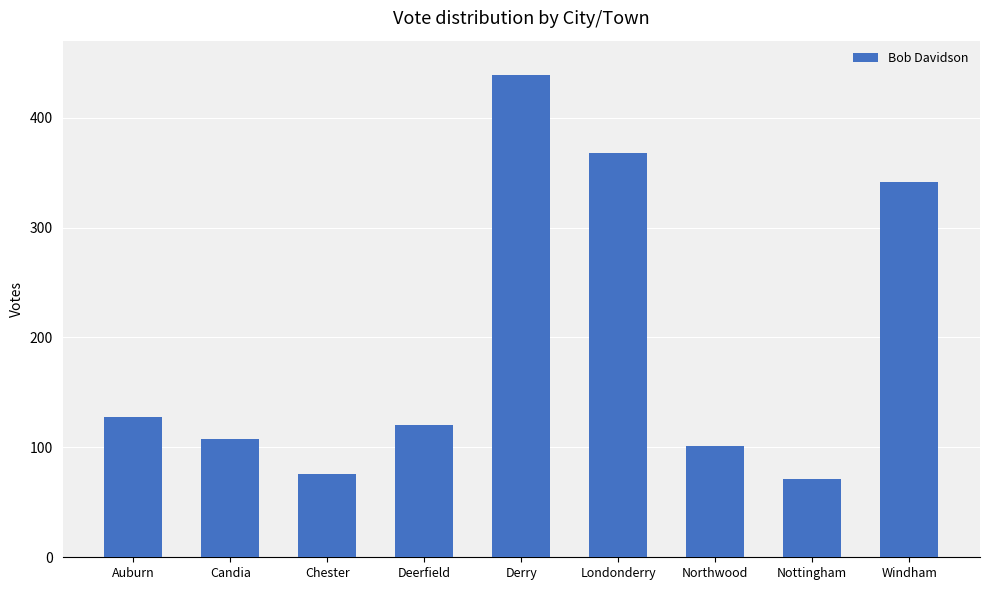

Which category has the lowest value across all series?

Nottingham